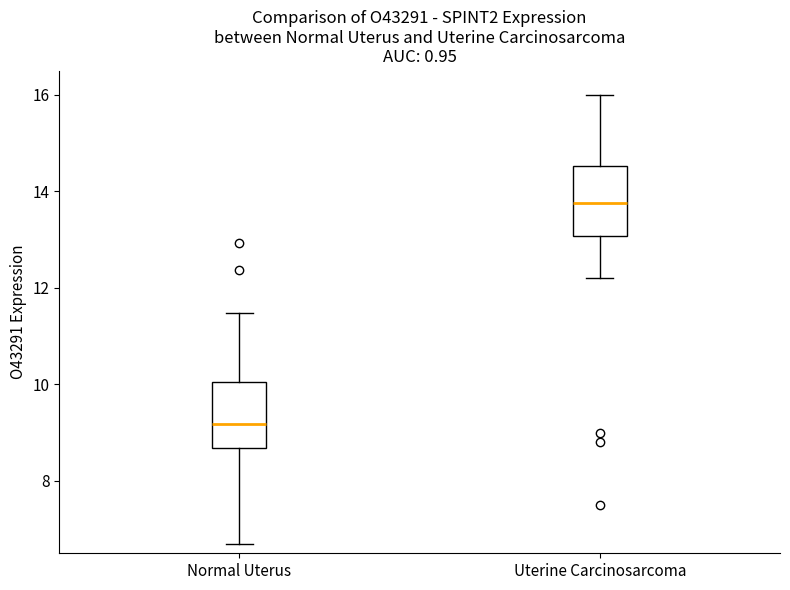

Where does the median line of the box for Uterine Carcinosarcoma sit on the y-axis? The values are not printed on the chart, so give them approximately, as read against the axis.

13.8